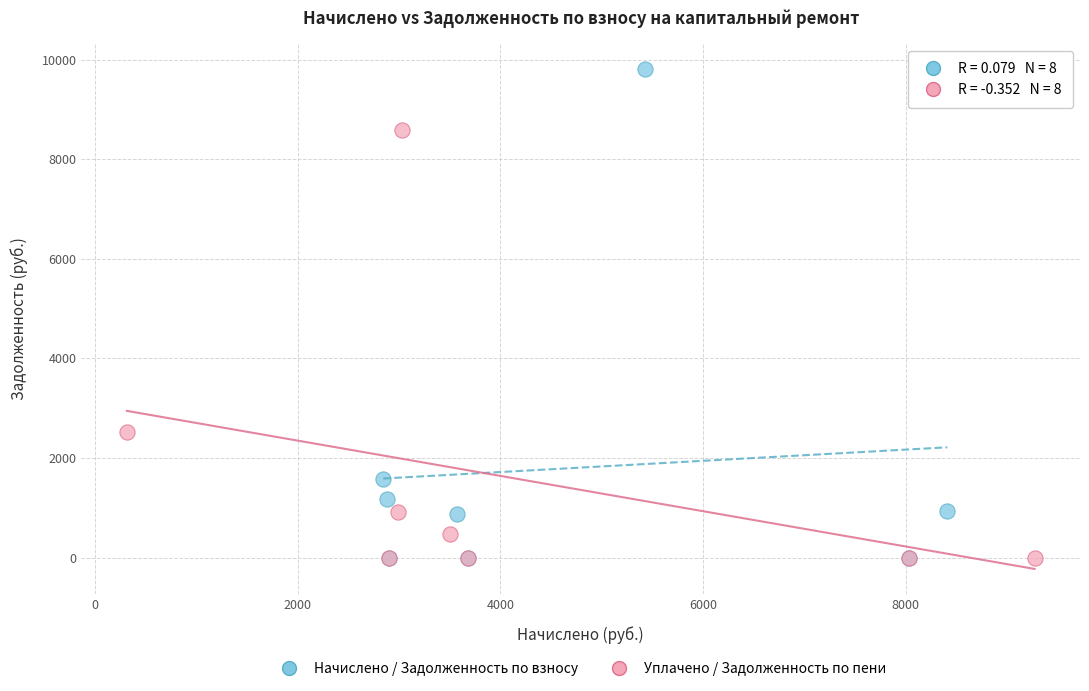

Which series has the widest spread of Y values?

Начислено / Задолженность по взносу